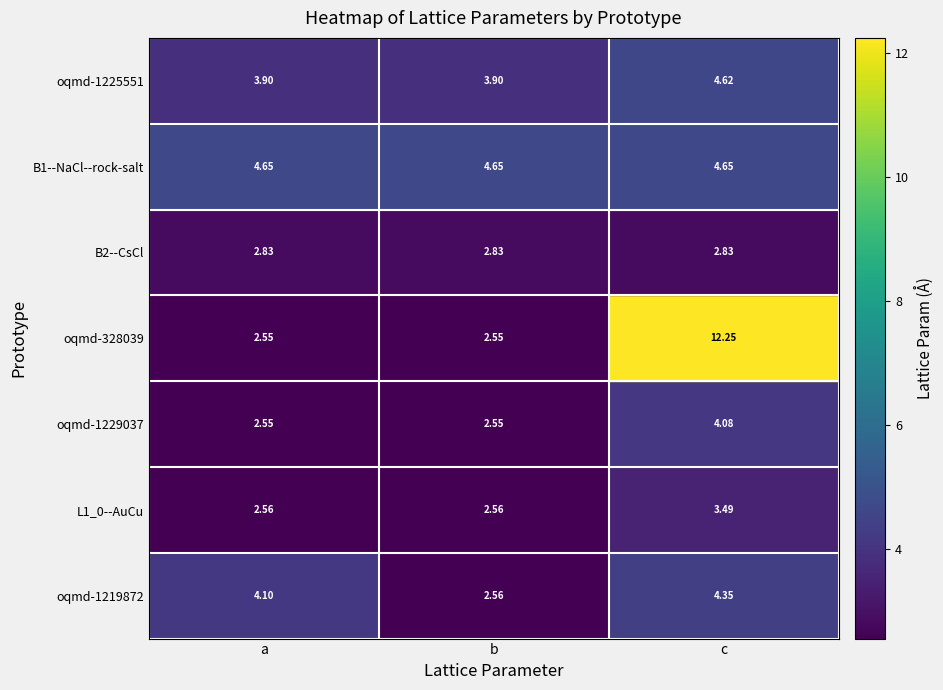

Count the number of data series in this chart.

7